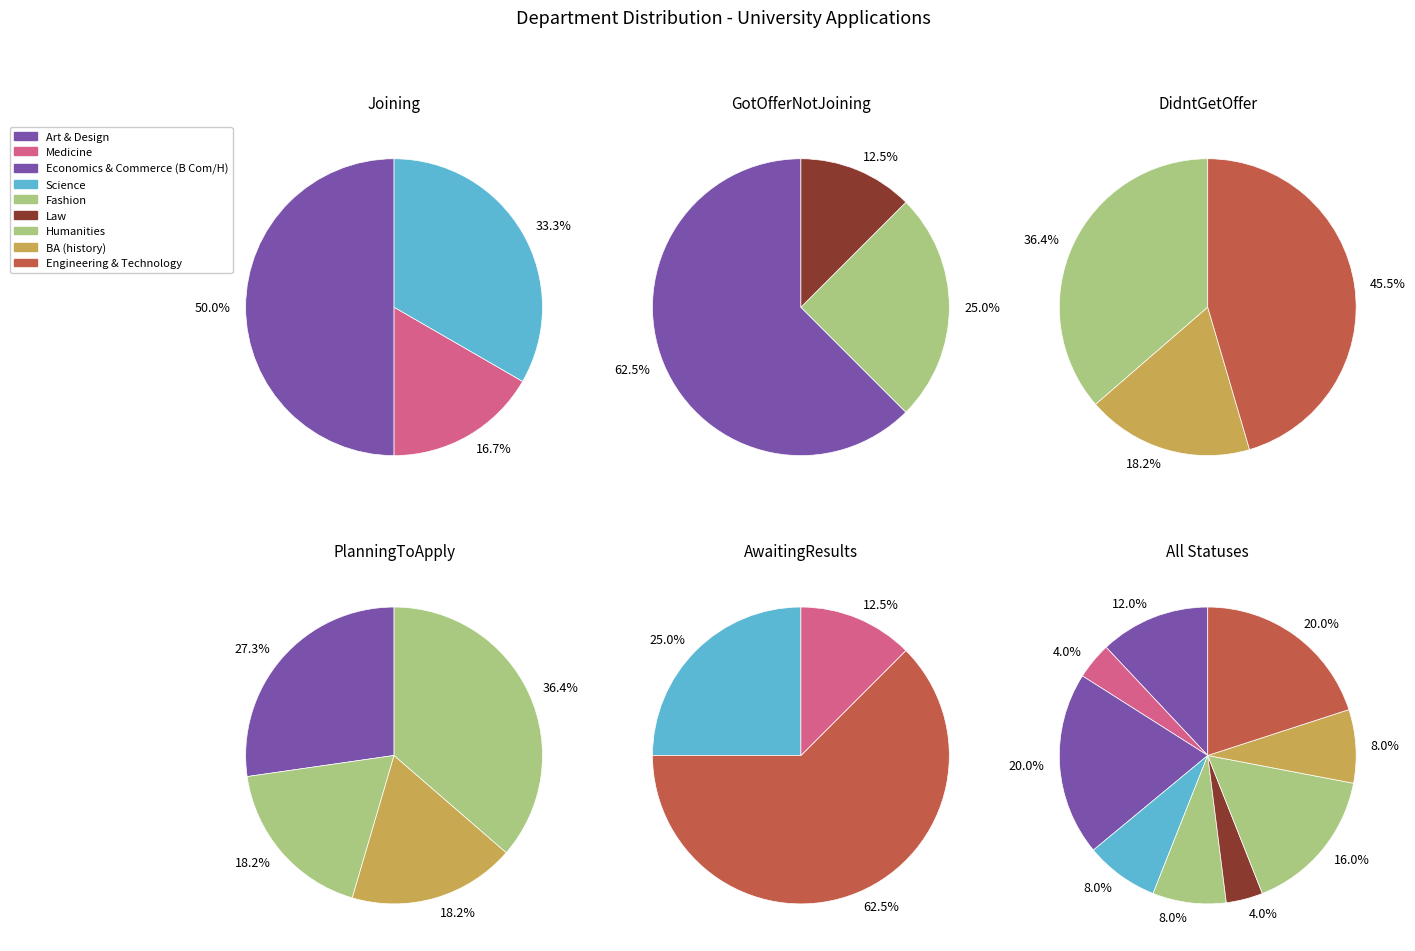

To the nearest percent, what is the average slice percentage?

11%